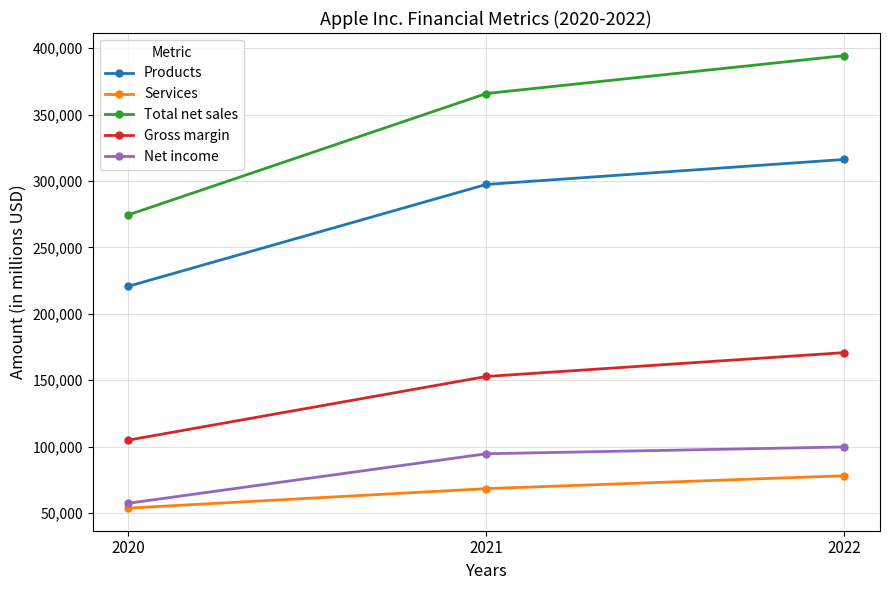

Rank the series by their maximum value, from lowest to highest.

Services, Net income, Gross margin, Products, Total net sales